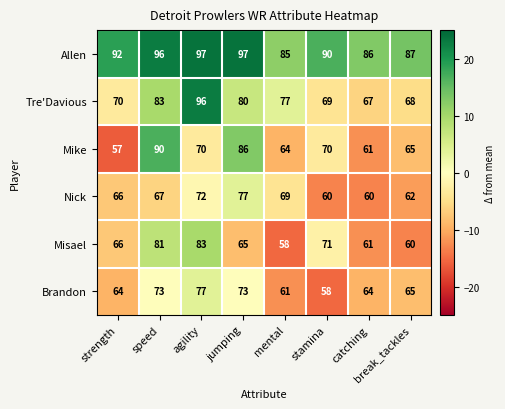

Between mental and stamina, which series saw the biggest shift?

Misael